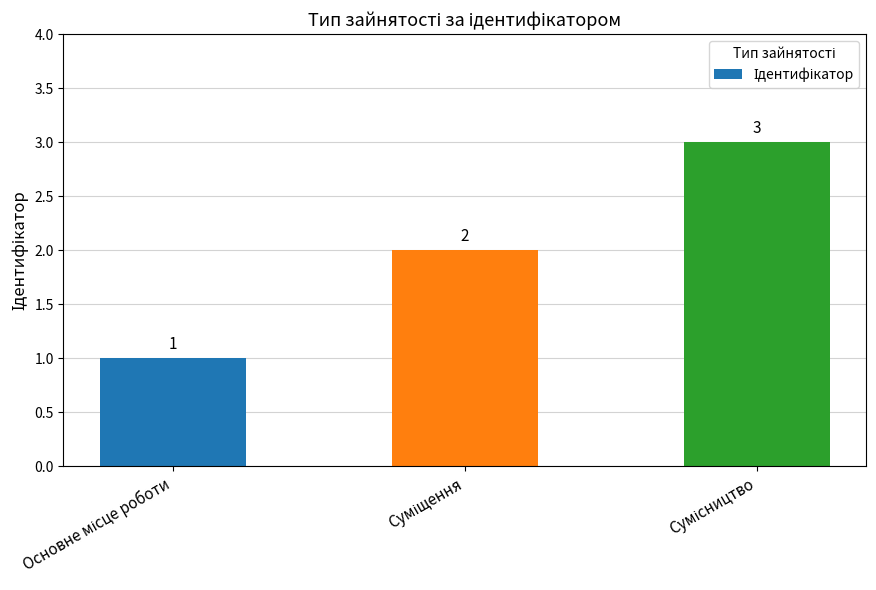

Does the chart contain any negative values?

No